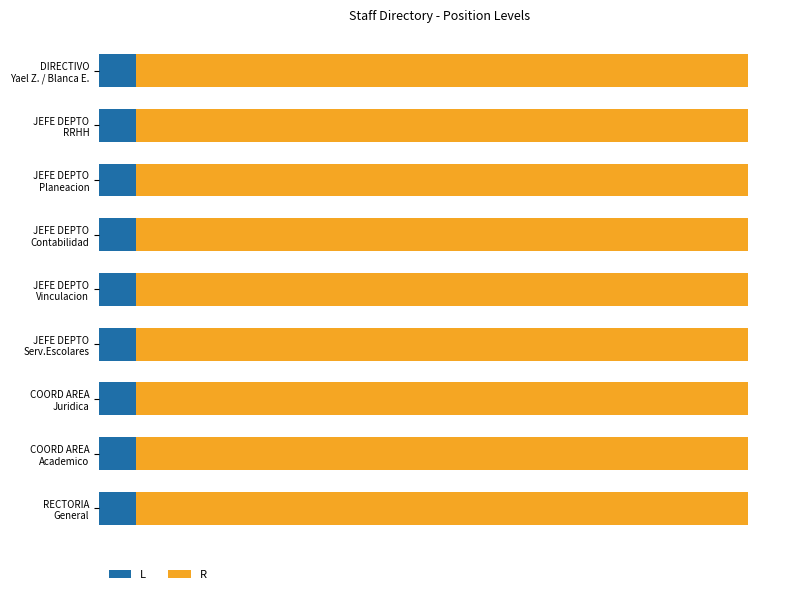

What are all the series names shown in the legend?

L, R